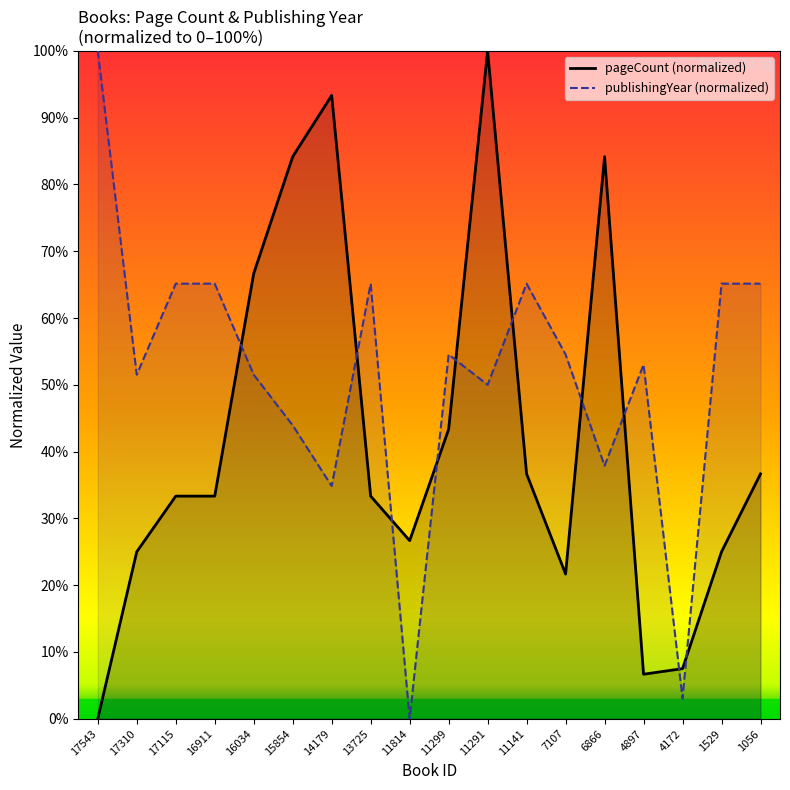

At which category does pageCount reach its first local peak?

14179